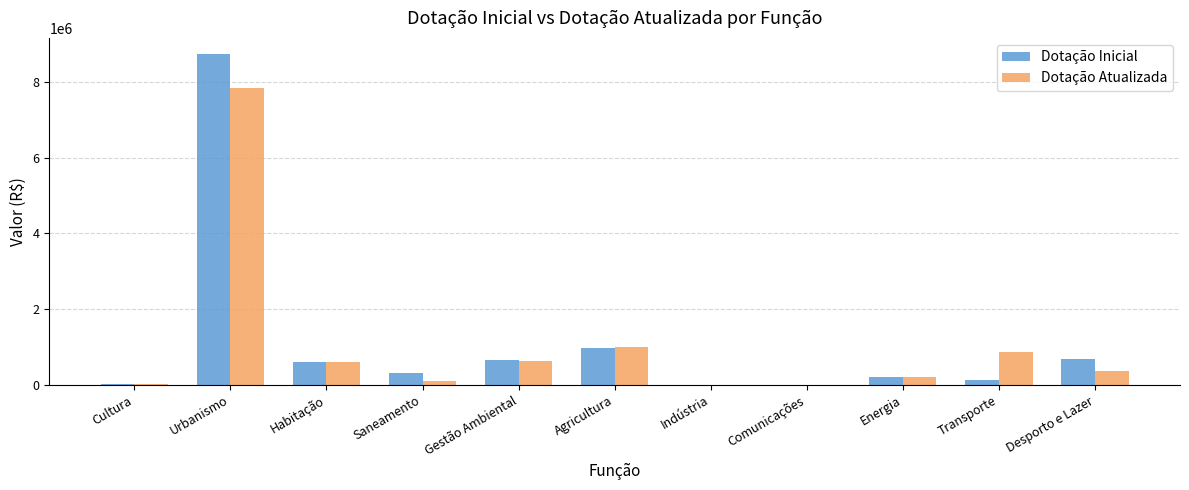

What is the sum of all Dotação Atualizada values?

11629663.3